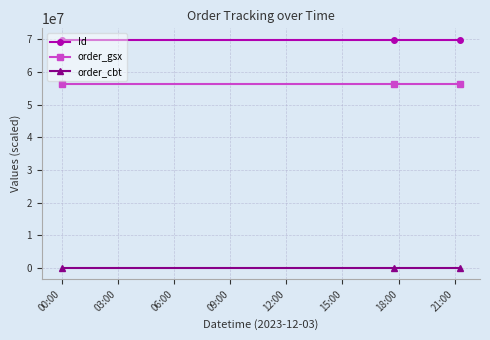

What is the maximum value shown in the chart?

69858517.0